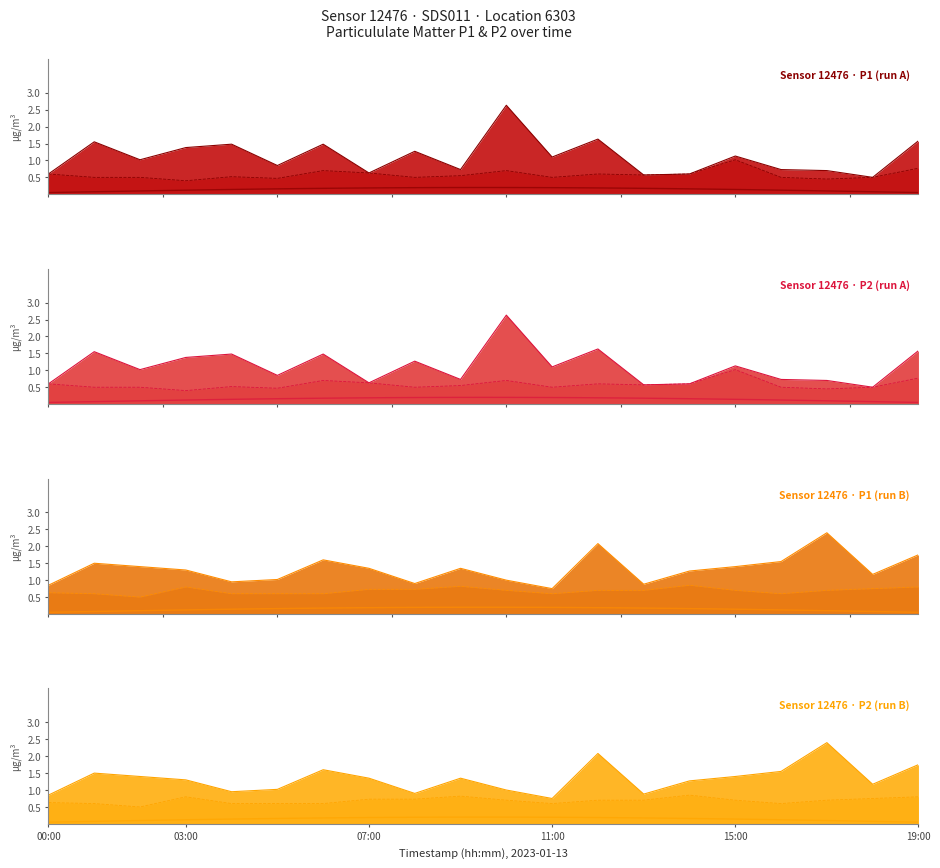

True or false: P1 line has a value of 2.1 at 12.

True